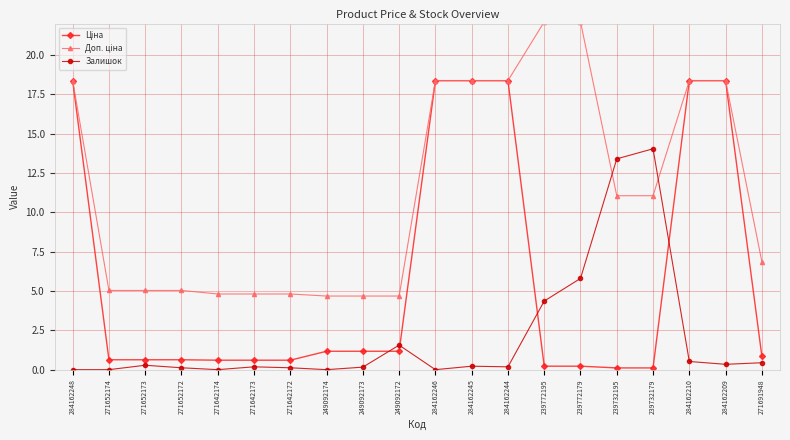

What is the total value across all series at 284162246?

36.7